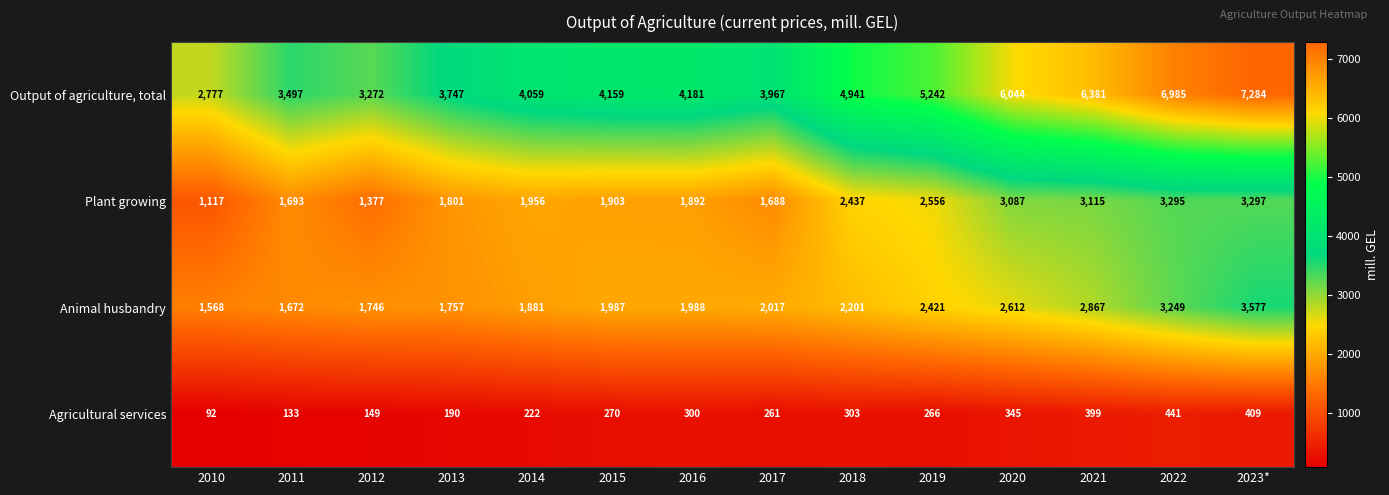

What is the greatest value displayed?

7284